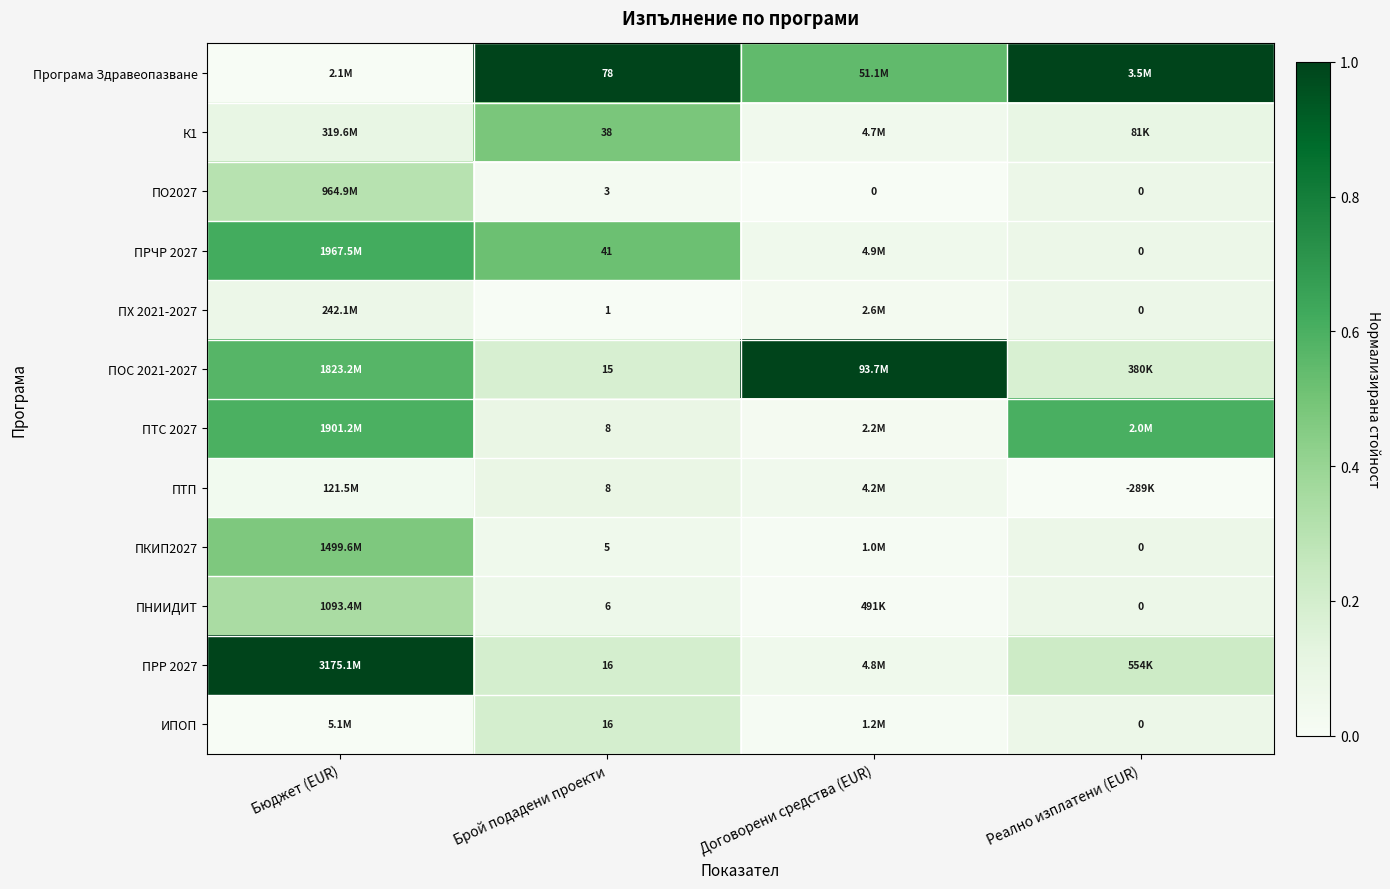

How many data points does each series have?

4